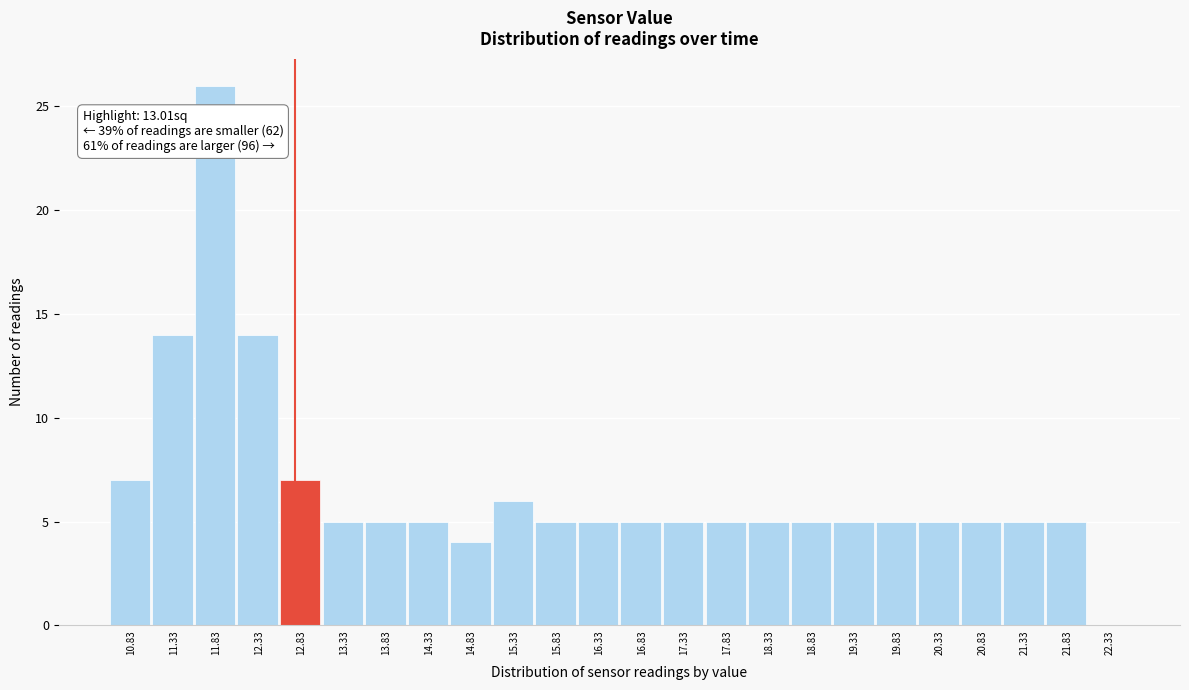

Reading right to left, extract all data points from this chart.

22.33=0	21.83=5	21.33=5	20.83=5	20.33=5	19.83=5	19.33=5	18.83=5	18.33=5	17.83=5	17.33=5	16.83=5	16.33=5	15.83=5	15.33=6	14.83=4	14.33=5	13.83=5	13.33=5	12.83=7	12.33=14	11.83=26	11.33=14	10.83=7